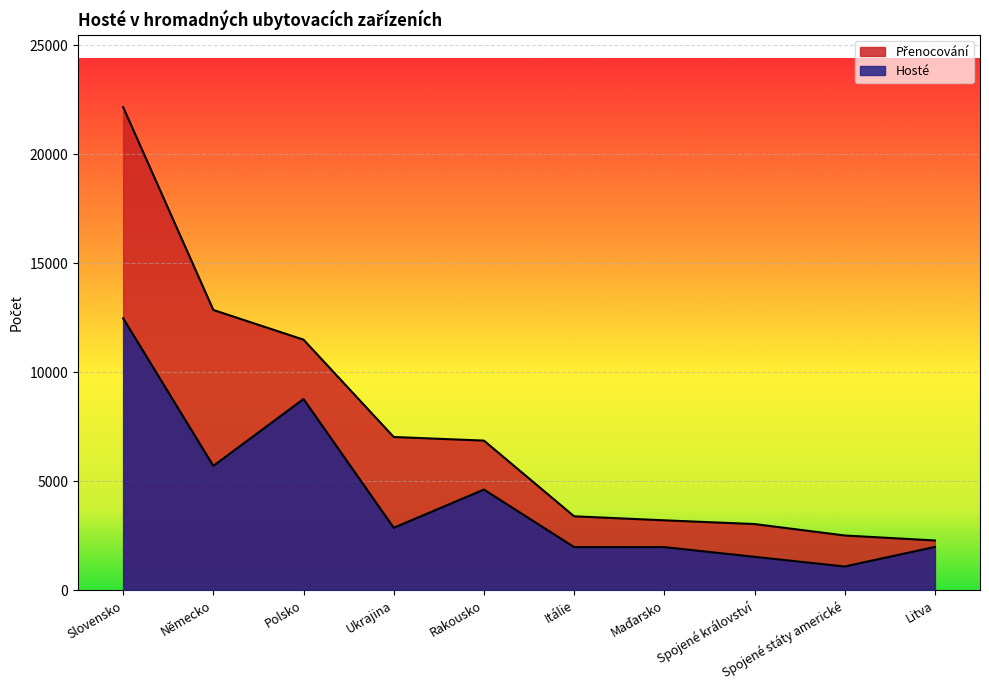

What is the sum of the Hosté values at Spojené státy americké and Maďarsko?

3073